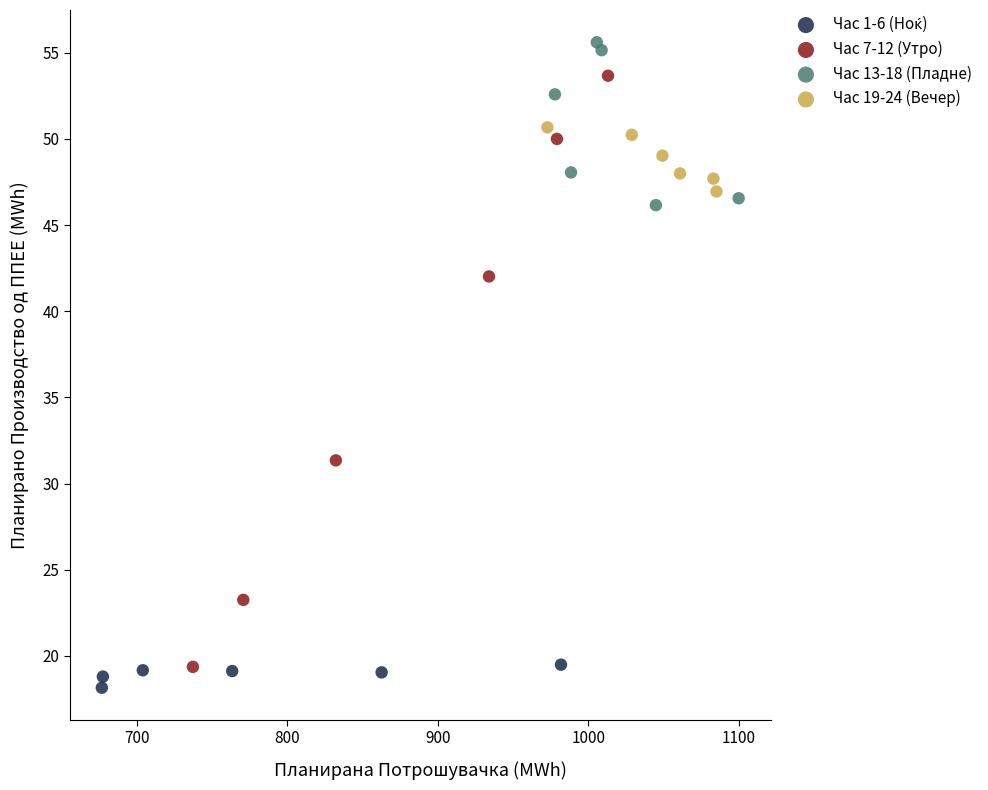

Which series has the widest spread of Y values?

Час 7-12 (Утро)